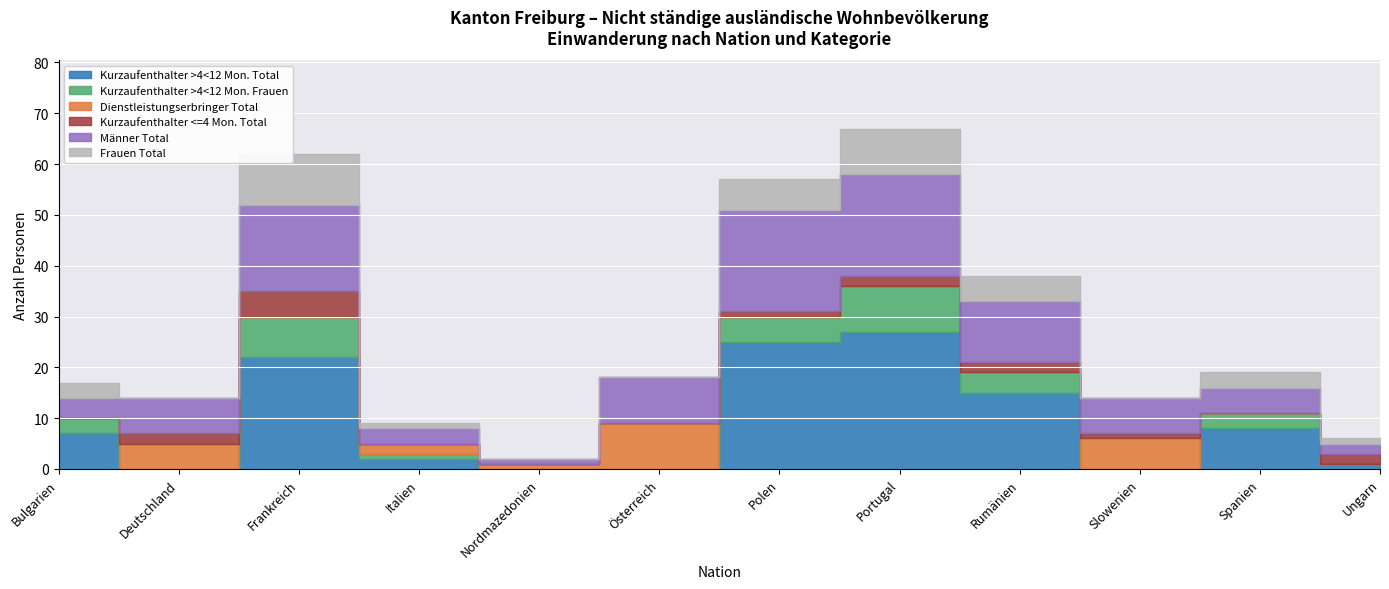

What is the sum of the Kurzaufenthalter >4<12 Mon. Total values at Bulgarien and Frankreich?

29